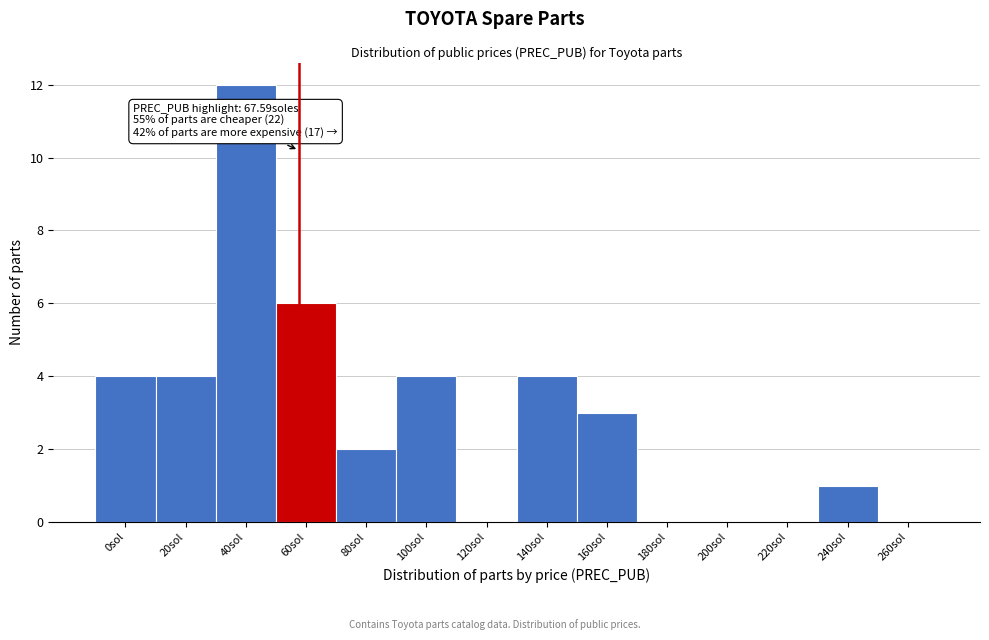

Reading left to right, extract all data points from this chart.

0sol=4	20sol=4	40sol=12	60sol=6	80sol=2	100sol=4	120sol=0	140sol=4	160sol=3	180sol=0	200sol=0	220sol=0	240sol=1	260sol=0